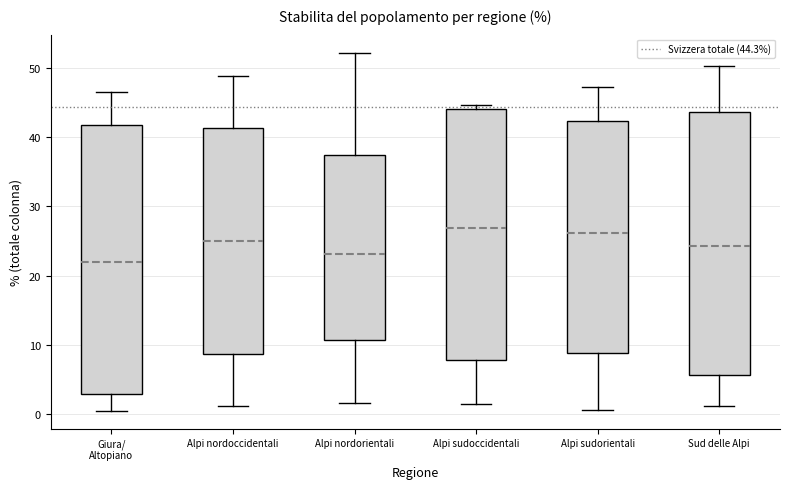

Reading left to right, transcribe this box plot: for each box, give where its median line is, the range the box spans, and where its two whiskers end, as read against the y-axis. The values are not printed on the chart, so give them approximately, as read against the axis.

Giura/ Altopiano: median 22, box 3 to 42, whiskers 1 to 47
Alpi nordoccidentali: median 25, box 9 to 41, whiskers 1 to 49
Alpi nordorientali: median 23, box 11 to 37, whiskers 2 to 52
Alpi sudoccidentali: median 27, box 8 to 44, whiskers 2 to 45
Alpi sudorientali: median 26, box 9 to 42, whiskers 1 to 47
Sud delle Alpi: median 24, box 6 to 44, whiskers 1 to 50